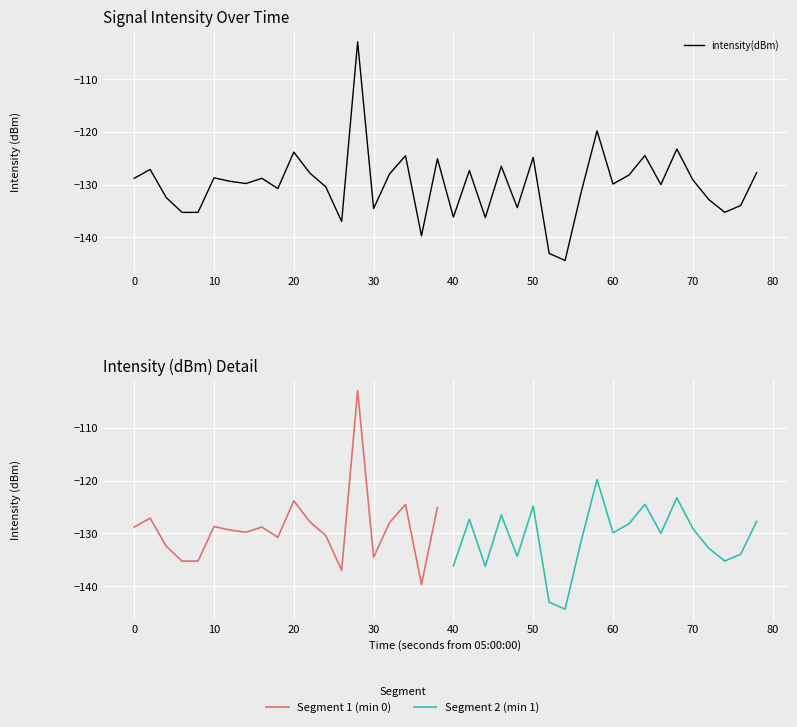

What is the smallest value displayed?

-144.4